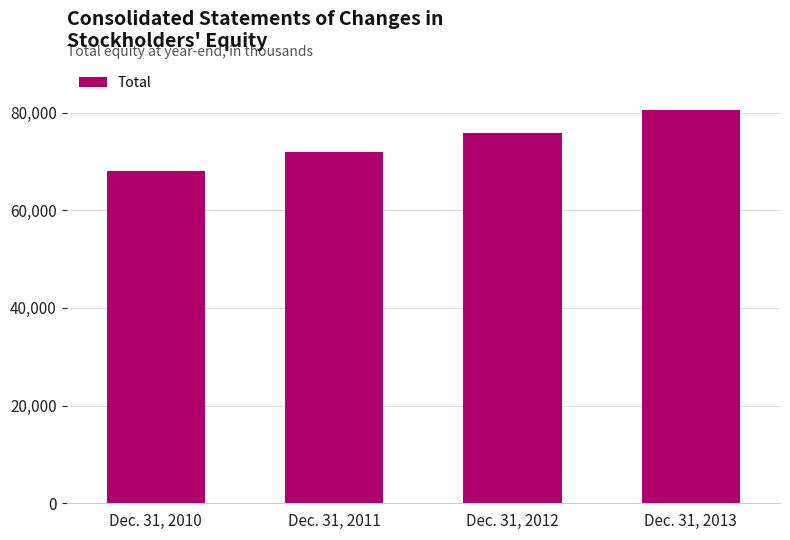

What is the change in value from Dec. 31, 2010 to Dec. 31, 2013?

+12291